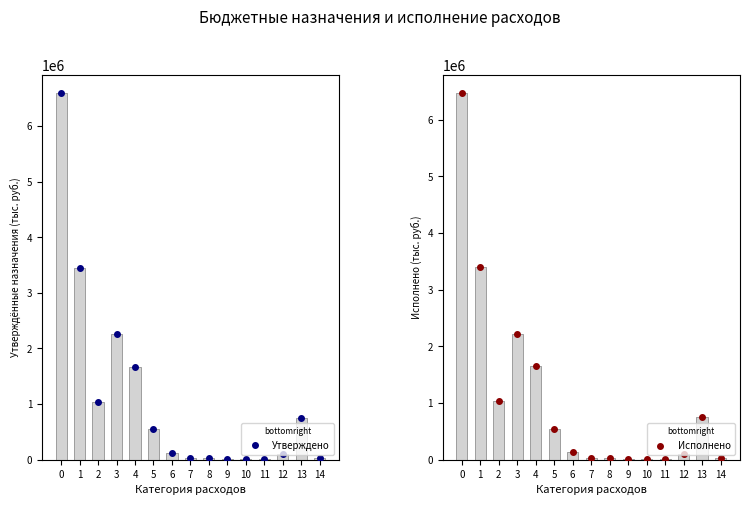

Which series has the largest total across all categories?

Утверждено